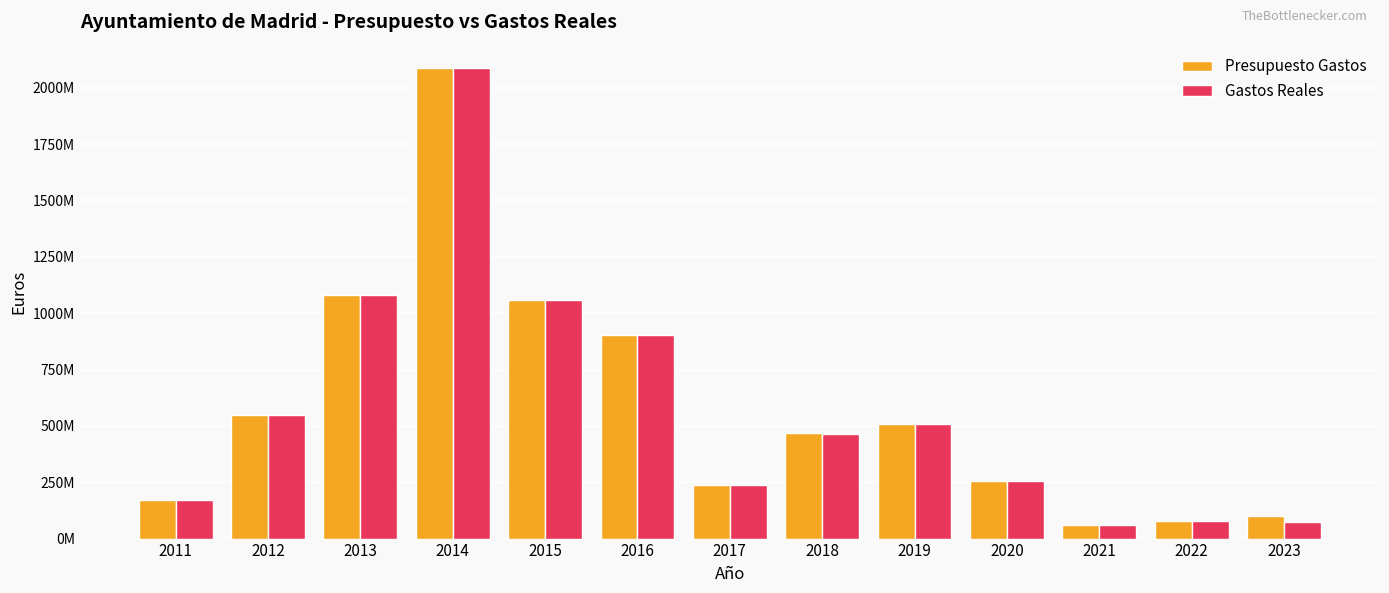

What is the value of the Gastos Reales bar at the 12th from the left?

79007965.1